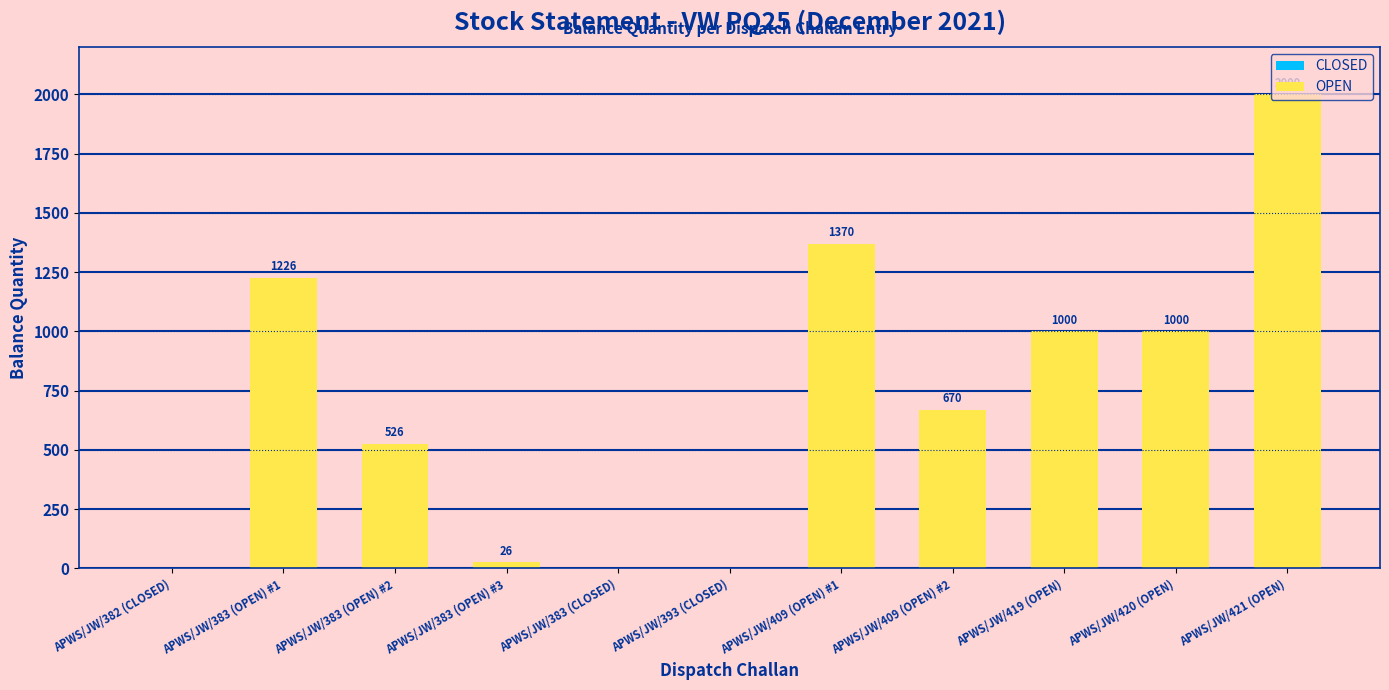

What is the label of the 4th bar from the right?

APWS/JW/409 (OPEN) #2